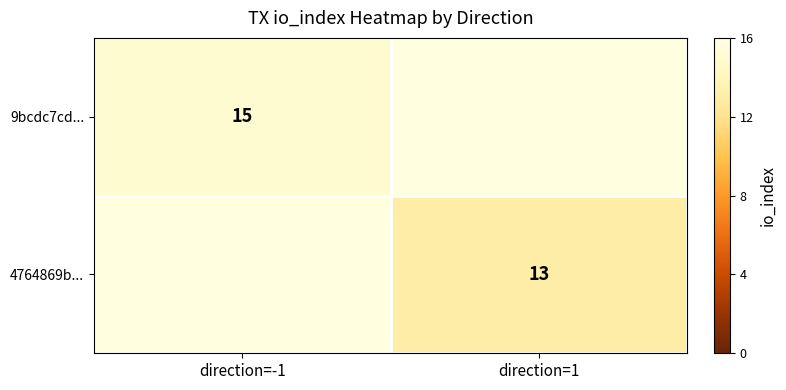

True or false: 9bcdc7cd... has a value of 20 at direction=-1.

False